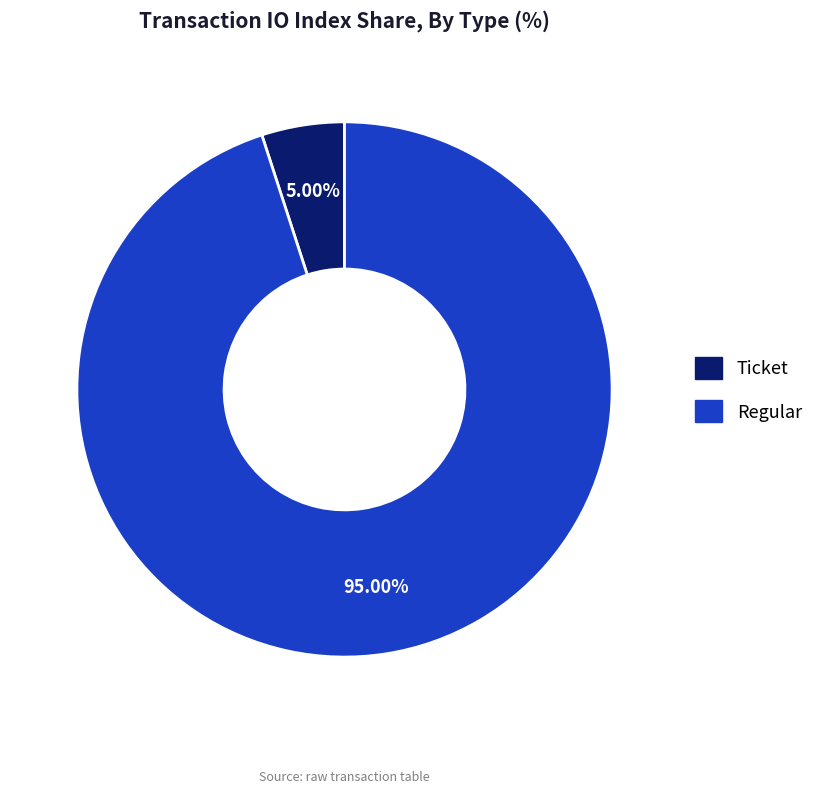

Which category has the smallest portion of the pie?

Ticket